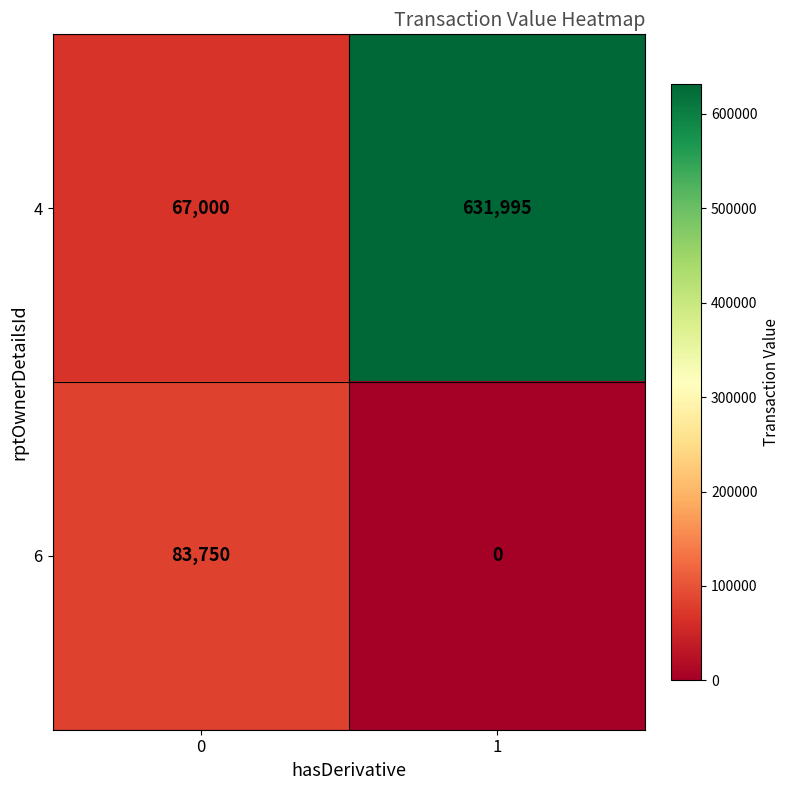

What is the average value of the 4 series?

349498